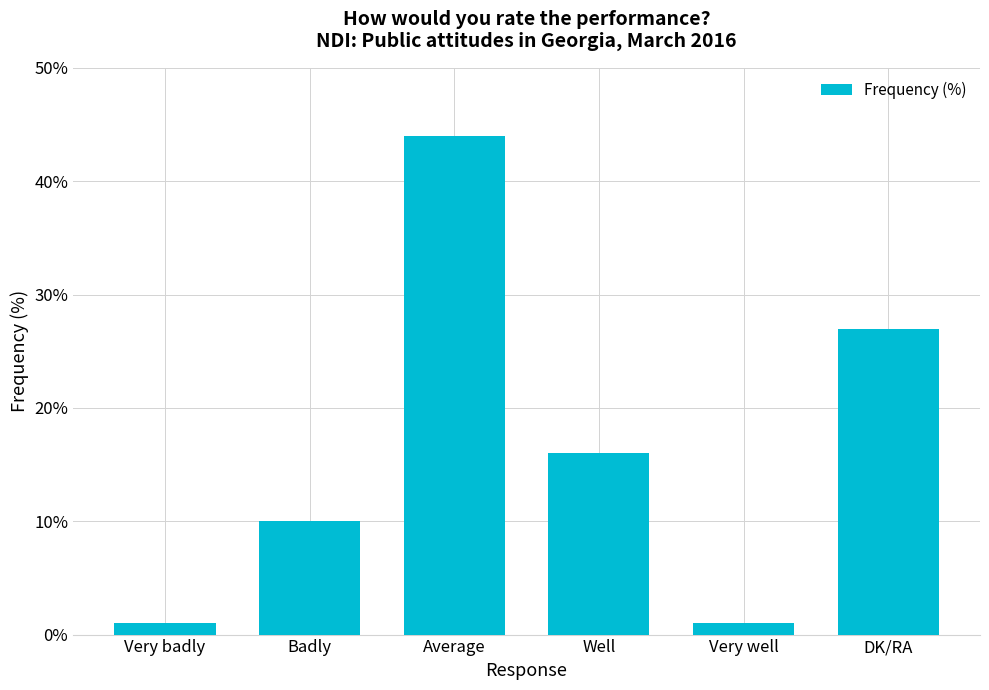

What is the maximum value shown in the chart?

44